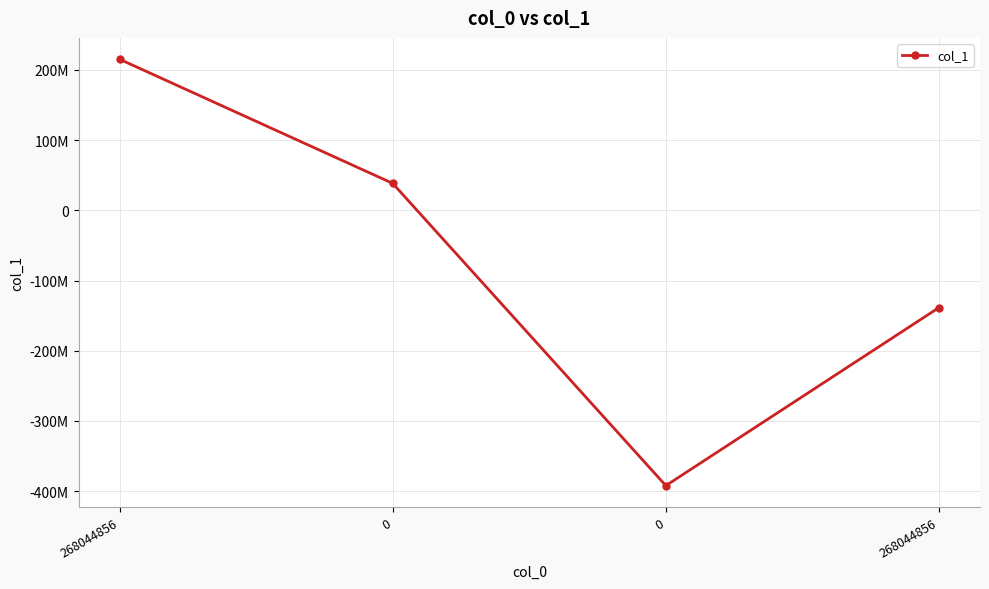

Is this an area chart (filled region under the line)?

No